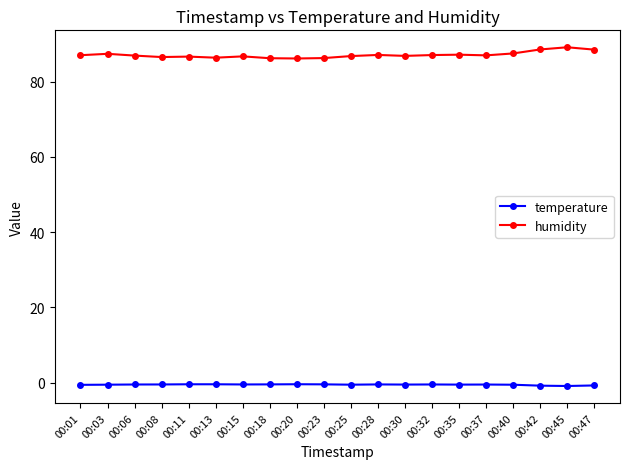

True or false: temperature and humidity intersect in this chart.

False